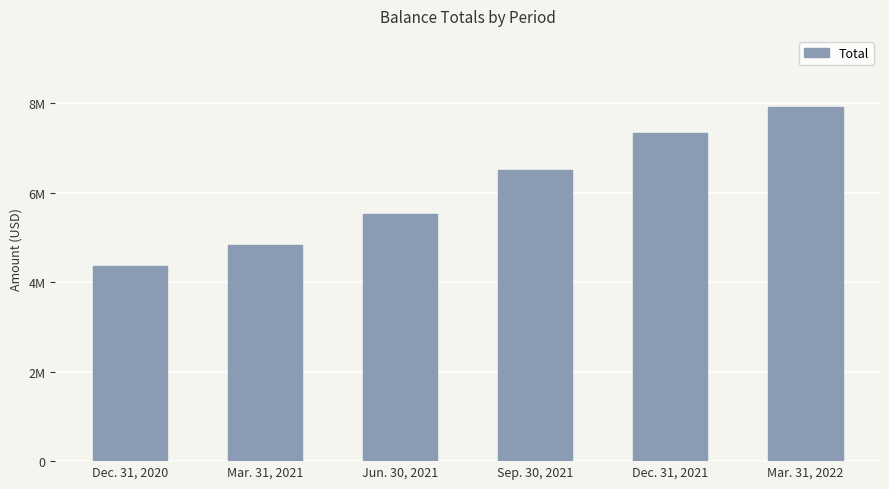

What is the difference between the second highest and second lowest values?

2507737